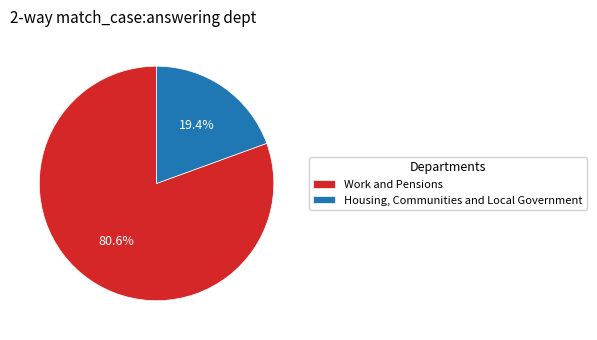

What percentage is the Work and Pensions slice, to the nearest percent?

81%